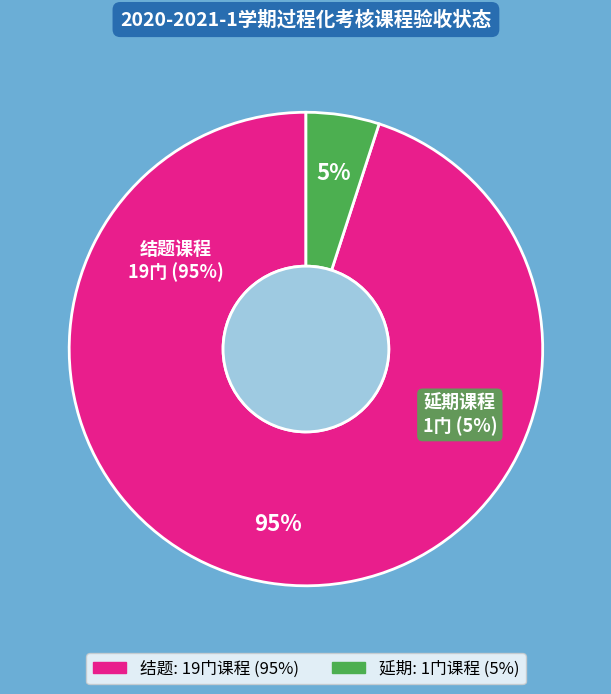

Count the number of slices in the pie.

2